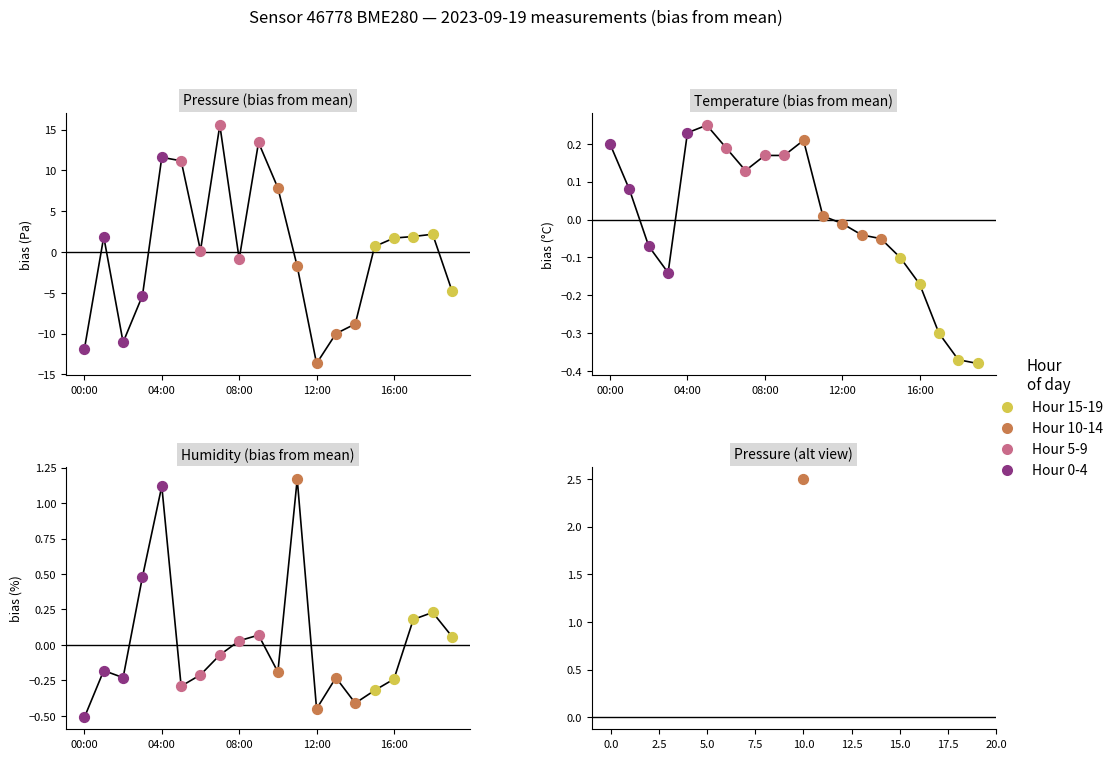

At how many categories does at least one series exceed 6?

5